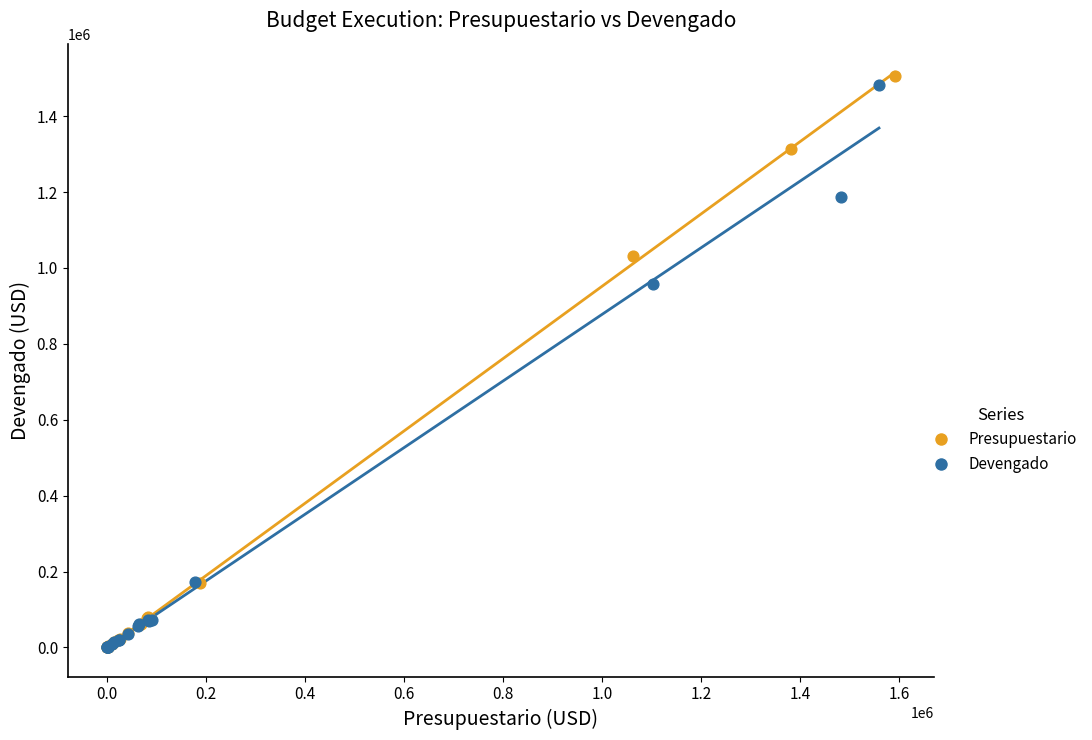

Which series contains the highest Y value?

Presupuestario